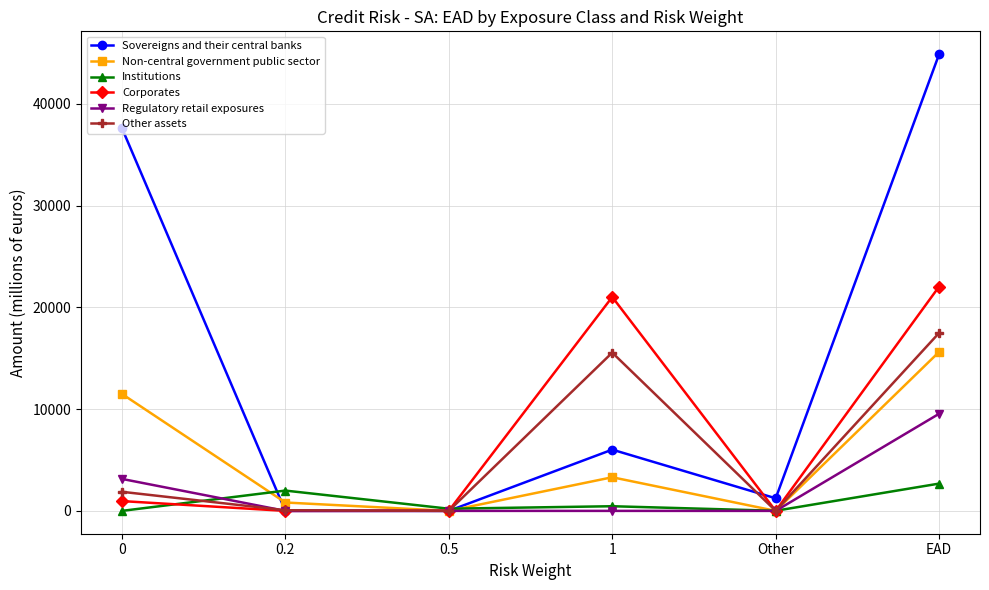

How many values in the Institutions series exceed 457?

3